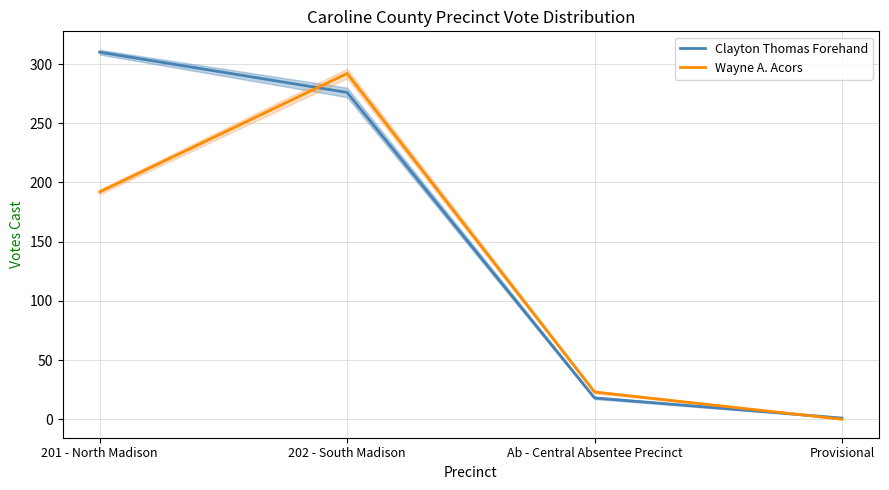

Does the chart have visible grid lines?

Yes